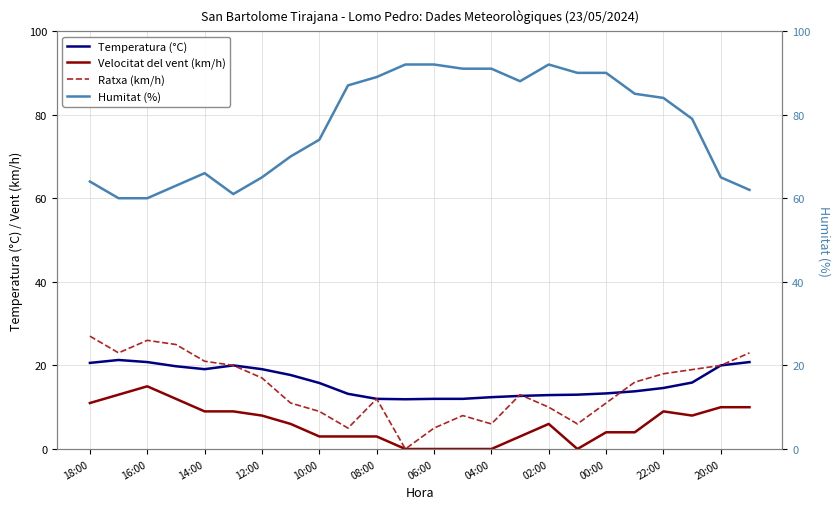

What is the total value across all series at 23?

115.8